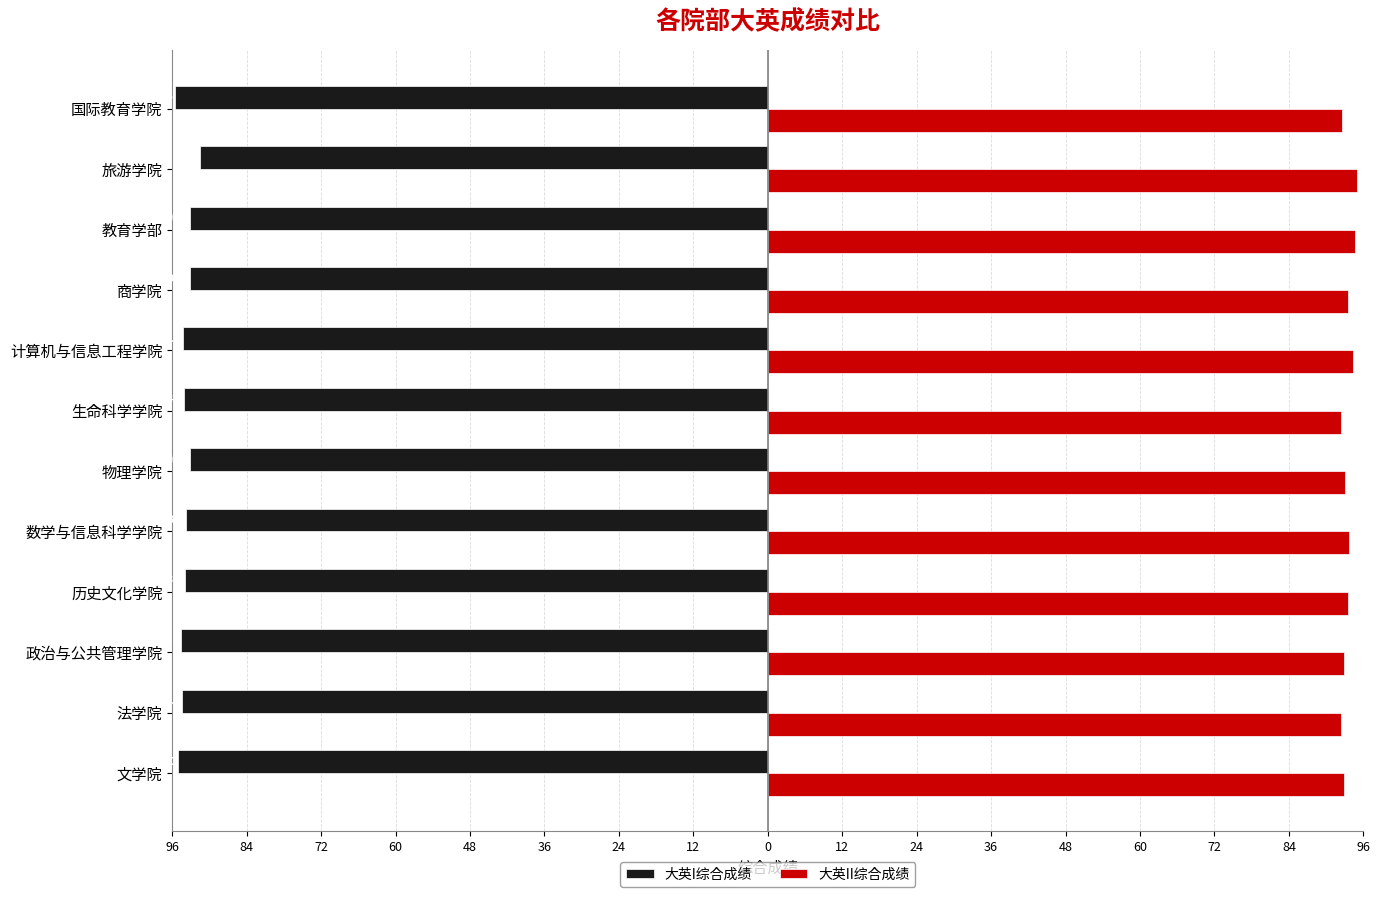

What are all the series names shown in the legend?

大英I综合成绩, 大英II综合成绩